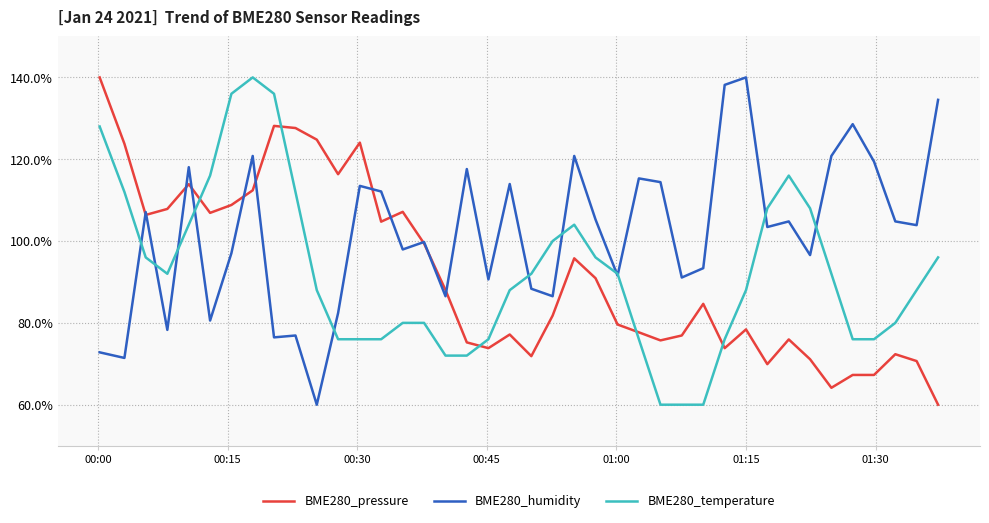

Reading left to right, extract all data points from this chart.

BME280_pressure: 1.4	1.2	1.1	1.1	1.1	1.1	1.1	1.1	1.3	1.3	1.2	1.2	1.2	1.0	1.1	1.0	0.9	0.8	0.7	0.8	0.7	0.8	1.0	0.9	0.8	0.8	0.8	0.8	0.8	0.7	0.8	0.7	0.8	0.7	0.6	0.7	0.7	0.7	0.7	0.6
BME280_humidity: 0.7	0.7	1.1	0.8	1.2	0.8	1.0	1.2	0.8	0.8	0.6	0.8	1.1	1.1	1.0	1.0	0.9	1.2	0.9	1.1	0.9	0.9	1.2	1.1	0.9	1.2	1.1	0.9	0.9	1.4	1.4	1.0	1.0	1.0	1.2	1.3	1.2	1.0	1.0	1.3
BME280_temperature: 1.3	1.1	1.0	0.9	1.0	1.2	1.4	1.4	1.4	1.1	0.9	0.8	0.8	0.8	0.8	0.8	0.7	0.7	0.8	0.9	0.9	1.0	1.0	1.0	0.9	0.8	0.6	0.6	0.6	0.8	0.9	1.1	1.2	1.1	0.9	0.8	0.8	0.8	0.9	1.0